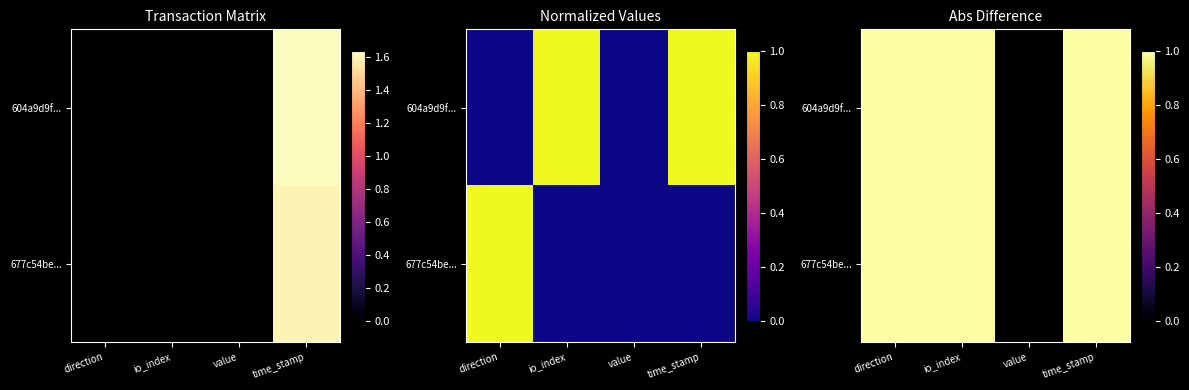

What is the sum of all 677c54be... values?

3